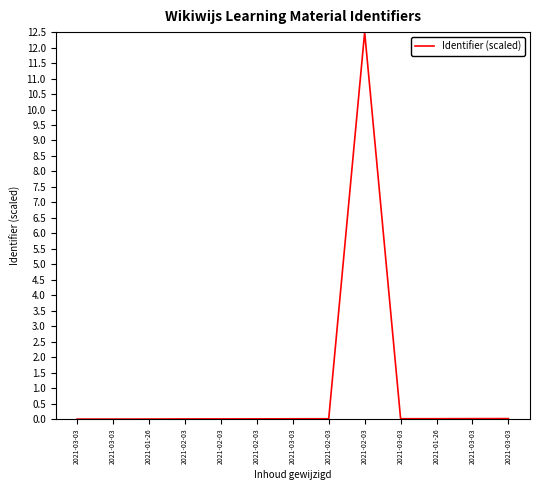

How many lines are shown in the chart?

1